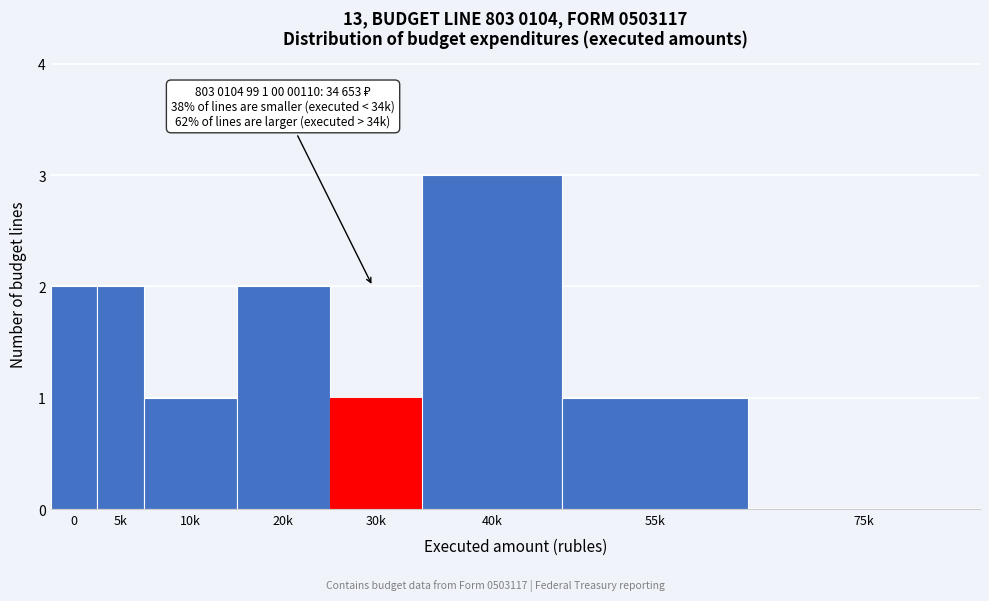

Reading left to right, list all the values displayed in this chart.

0=2	5k=2	10k=1	20k=2	30k=1	40k=3	55k=1	75k=0